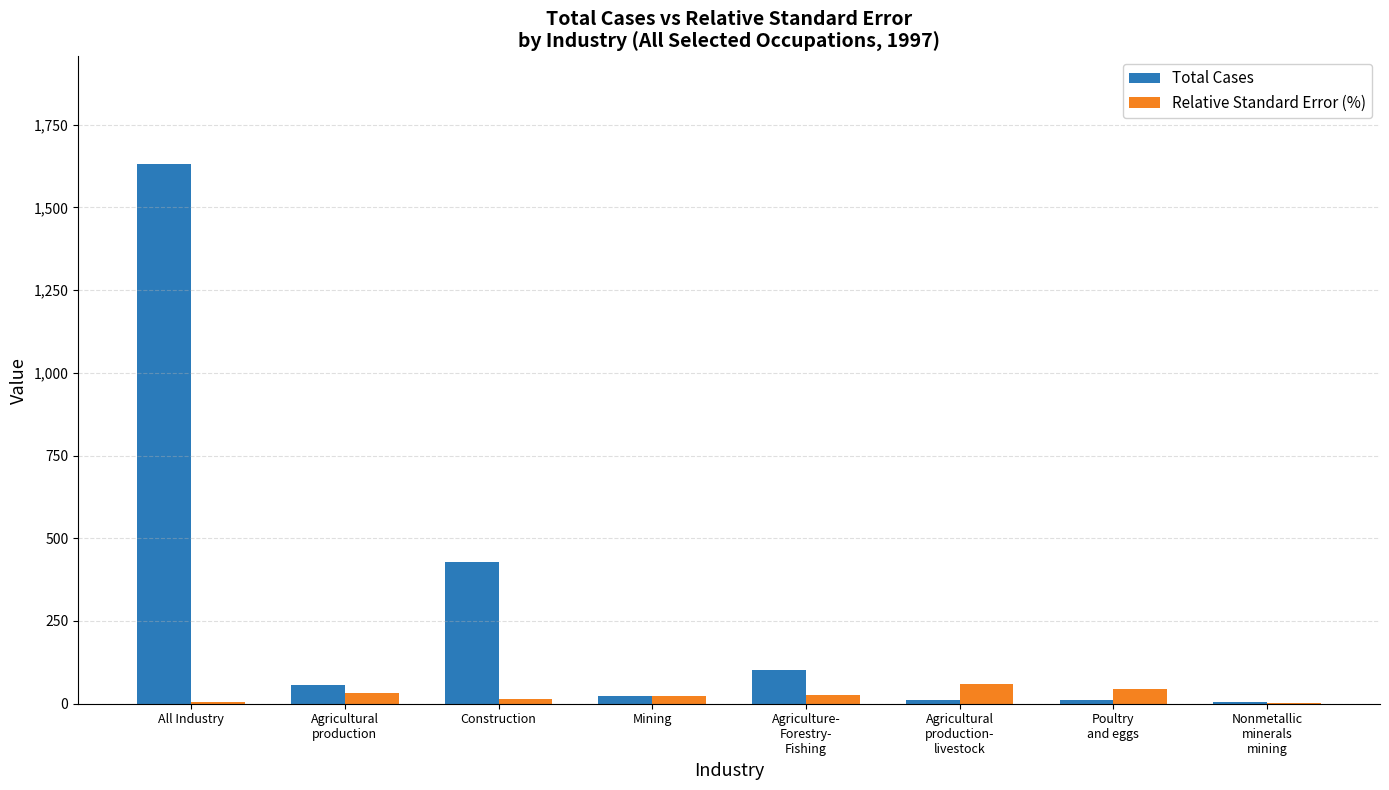

Which label corresponds to the largest value in the chart?

All Industry